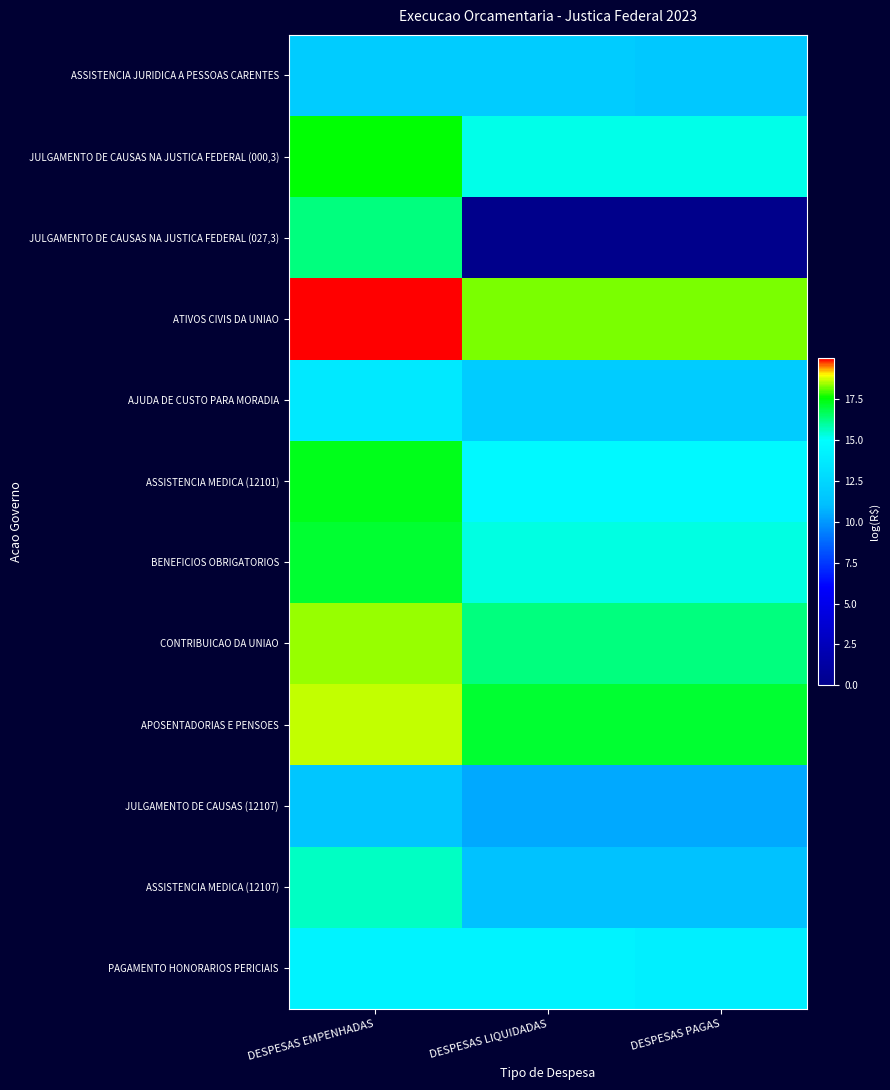

At how many categories does at least one series exceed 8?

3